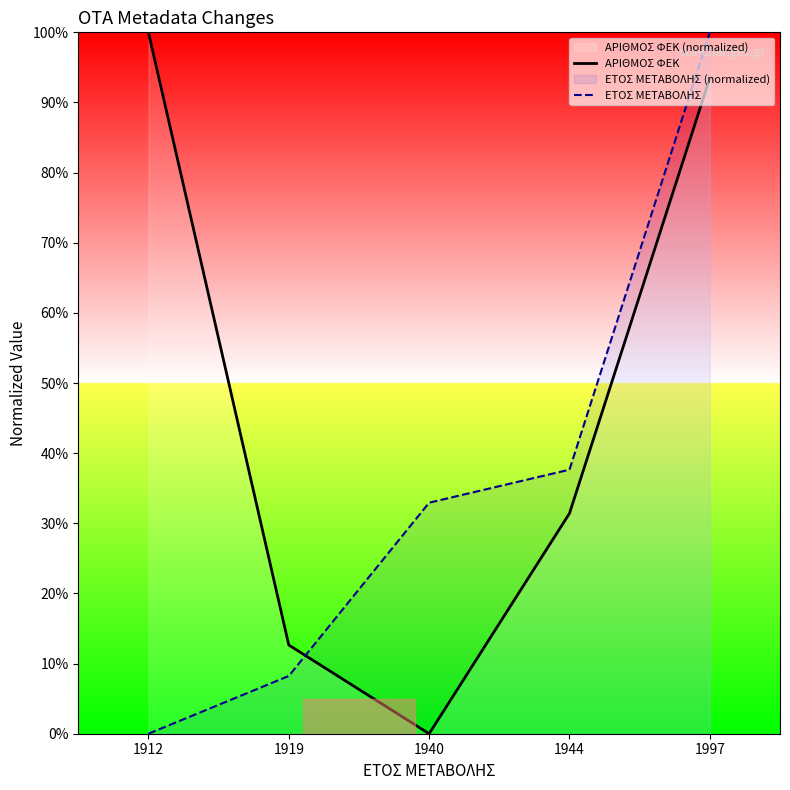

What is the spread (max minus min) of values at 1944?

6.2